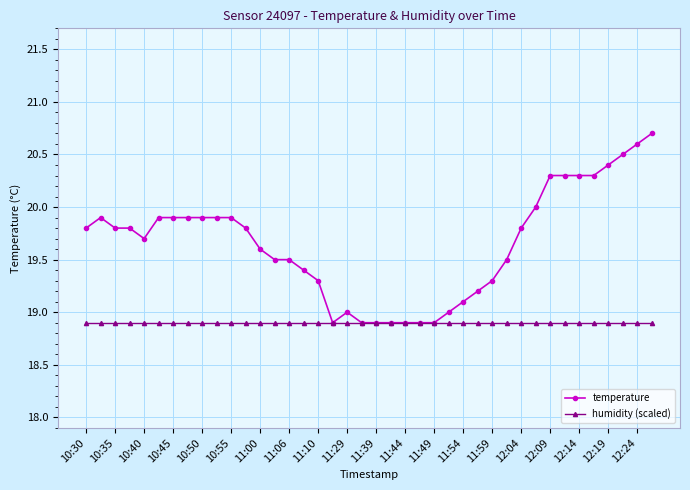

Which series has the largest total across all categories?

temperature